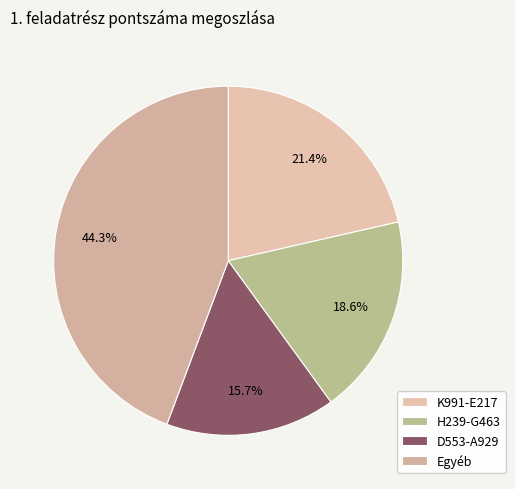

Rank the categories by value from highest to lowest.

Egyéb, K991-E217, H239-G463, D553-A929